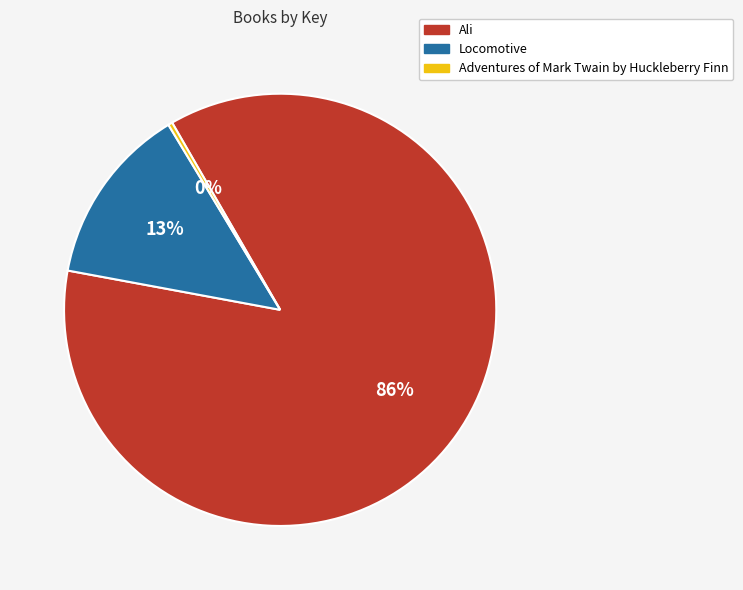

To the nearest percent, what is the average slice percentage?

33%